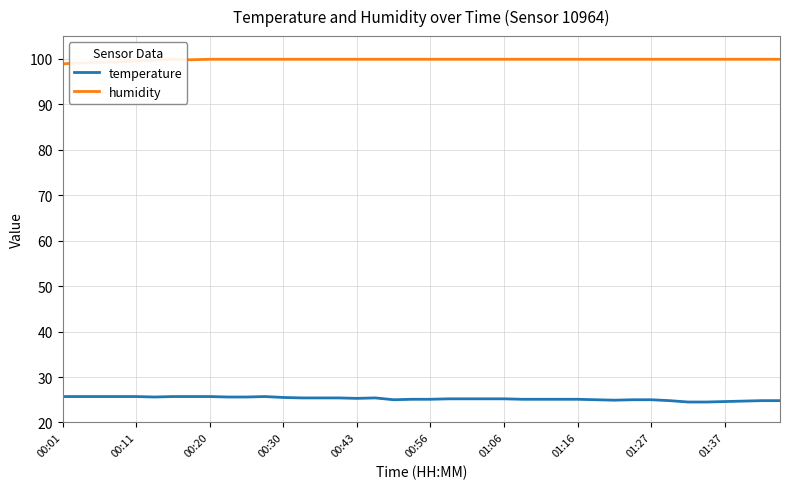

What is the spread (max minus min) of values at 00:43?

74.6